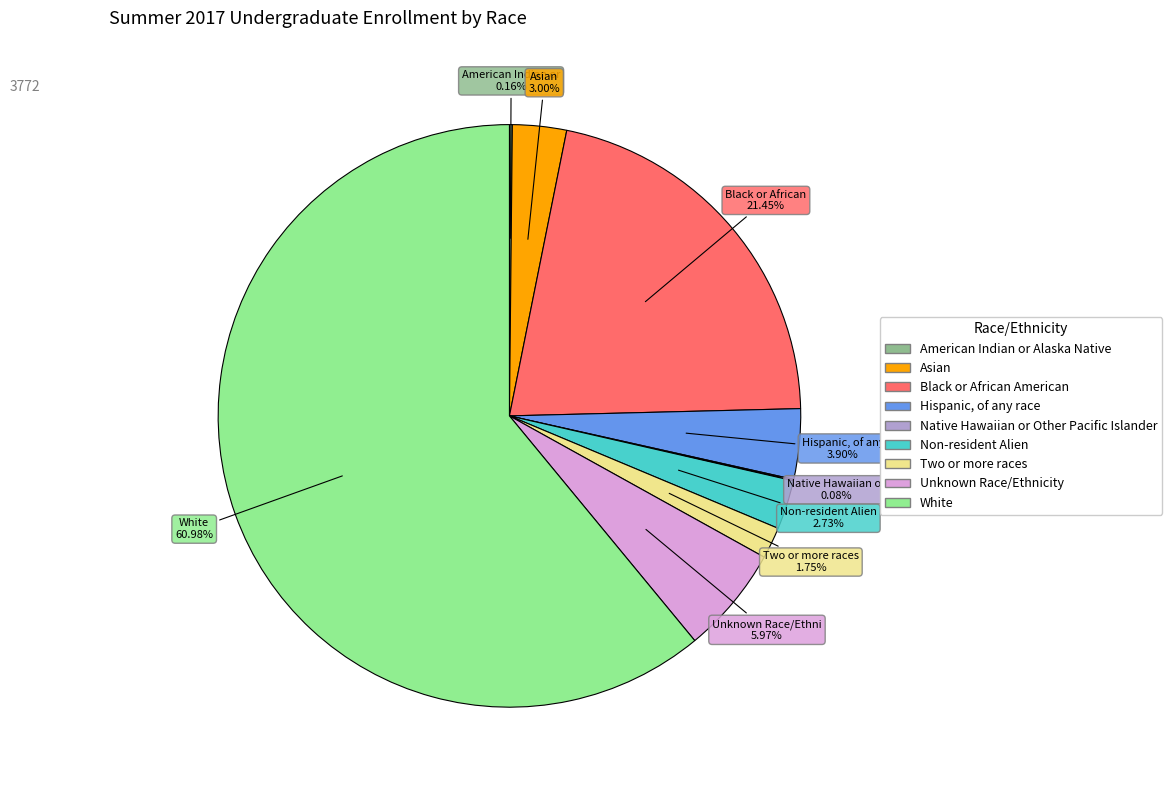

To the nearest percent, what is the combined percentage of Two or more races and Asian?

5%